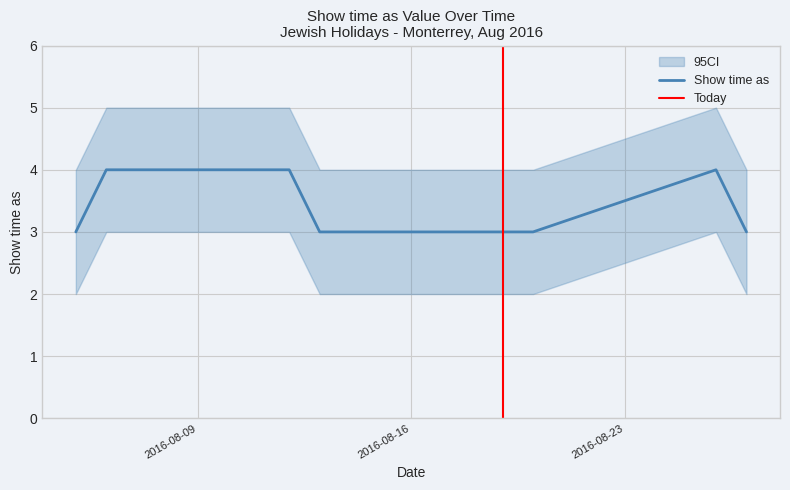

At 0, list the series in order from smallest to largest.

CI_lower, Show time as, CI_upper